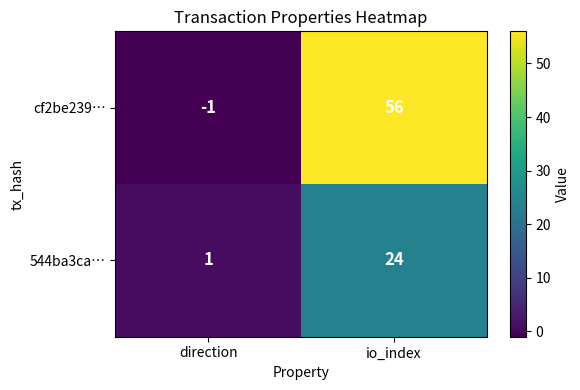

What is the approximate value of cf2be239… at io_index, to the nearest 10?

60